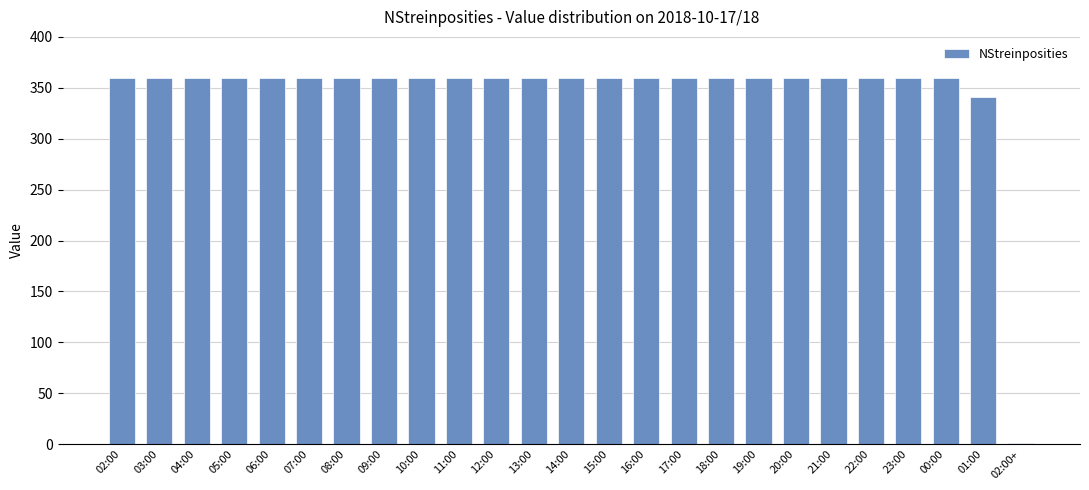

Reading left to right, list all the values displayed in this chart.

02:00=360	03:00=360	04:00=360	05:00=360	06:00=360	07:00=360	08:00=360	09:00=360	10:00=360	11:00=360	12:00=360	13:00=360	14:00=360	15:00=360	16:00=360	17:00=360	18:00=360	19:00=360	20:00=360	21:00=360	22:00=360	23:00=360	00:00=360	01:00=341	02:00+=1